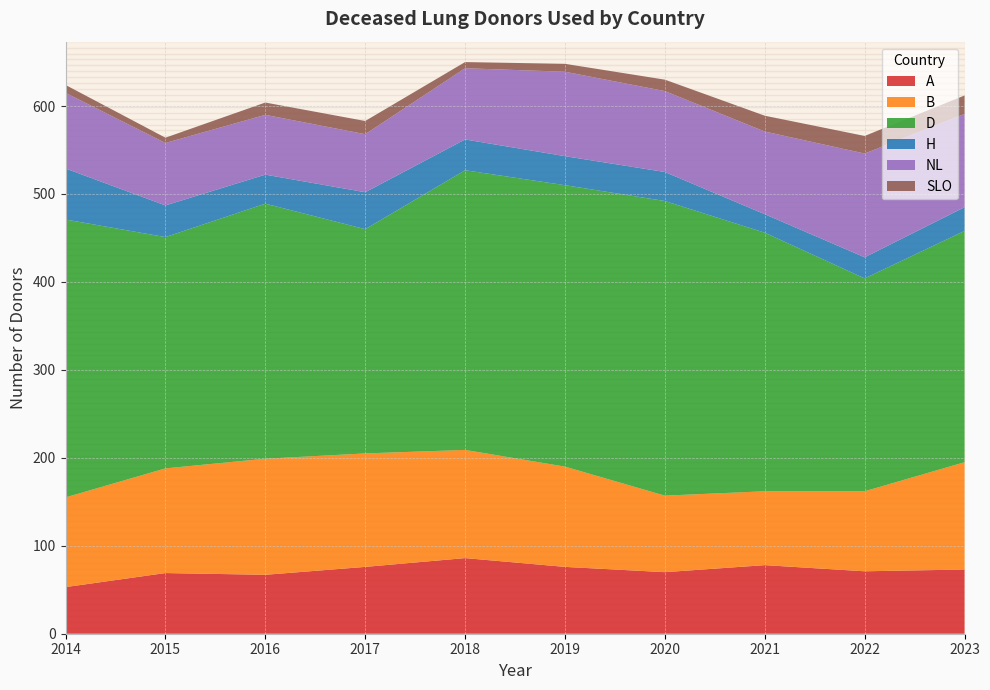

Reading left to right, list all the values displayed in this chart.

A: 2014=53	2015=69	2016=67	2017=76	2018=86	2019=76	2020=70	2021=78	2022=71	2023=73
B: 2014=102	2015=119	2016=132	2017=129	2018=123	2019=114	2020=87	2021=84	2022=91	2023=122
D: 2014=316	2015=263	2016=290	2017=255	2018=318	2019=320	2020=335	2021=294	2022=242	2023=263
H: 2014=58	2015=36	2016=33	2017=42	2018=35	2019=33	2020=33	2021=21	2022=24	2023=27
NL: 2014=86	2015=71	2016=68	2017=66	2018=81	2019=96	2020=92	2021=94	2022=118	2023=106
SLO: 2014=9	2015=6	2016=14	2017=15	2018=7	2019=9	2020=13	2021=18	2022=20	2023=21